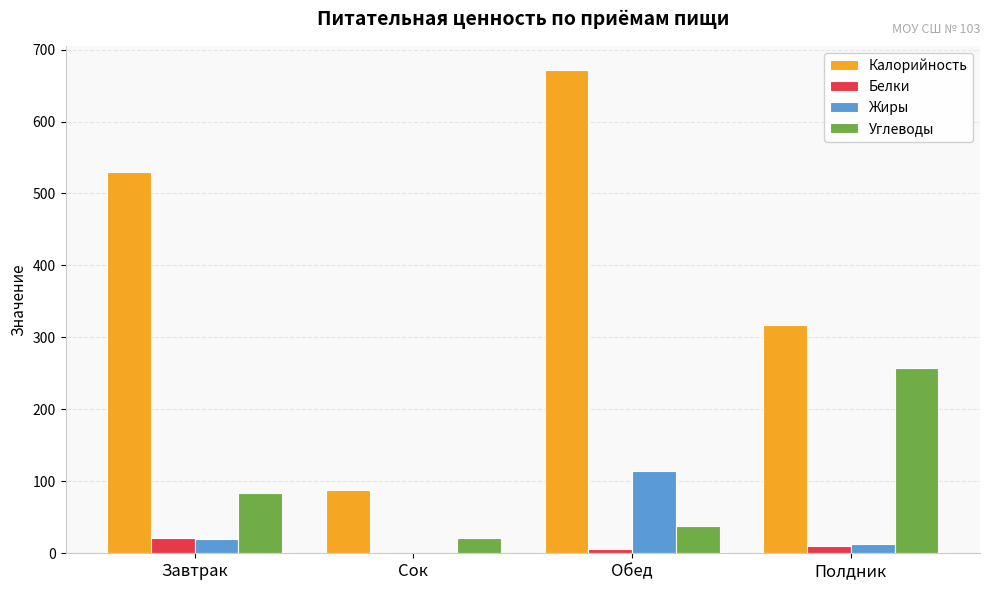

What is the approximate value of Жиры at Завтрак?

20.4